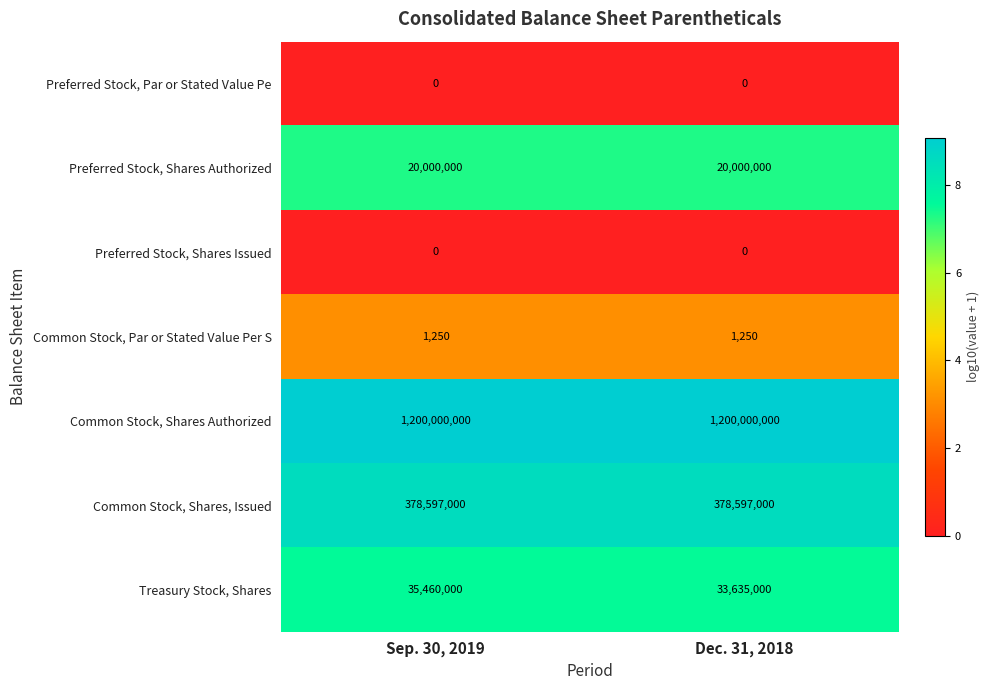

True or false: Treasury Stock, Shares has a value of 35460000 at Sep. 30, 2019.

True